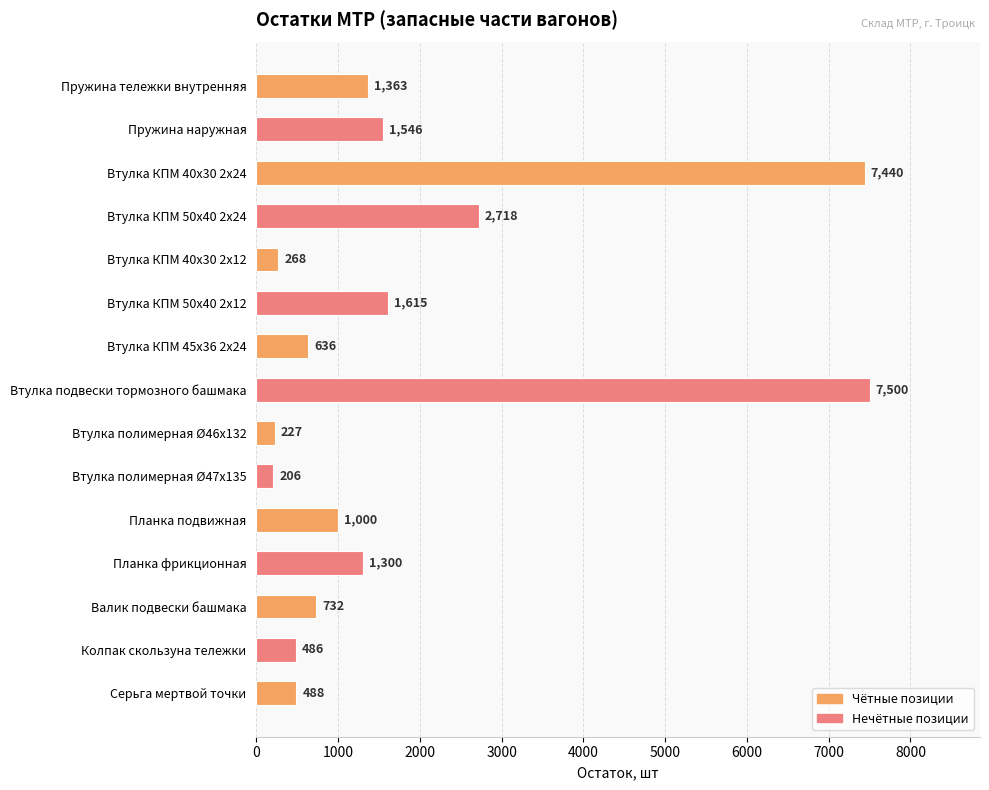

List the labels in order of value, smallest first.

Втулка полимерная Ø47х135, Втулка полимерная Ø46х132, Втулка КПМ 40х30 2х12, Колпак скользуна тележки, Серьга мертвой точки, Втулка КПМ 45х36 2х24, Валик подвески башмака, Планка подвижная, Планка фрикционная, Пружина тележки внутренняя, Пружина наружная, Втулка КПМ 50х40 2х12, Втулка КПМ 50х40 2х24, Втулка КПМ 40х30 2х24, Втулка подвески тормозного башмака